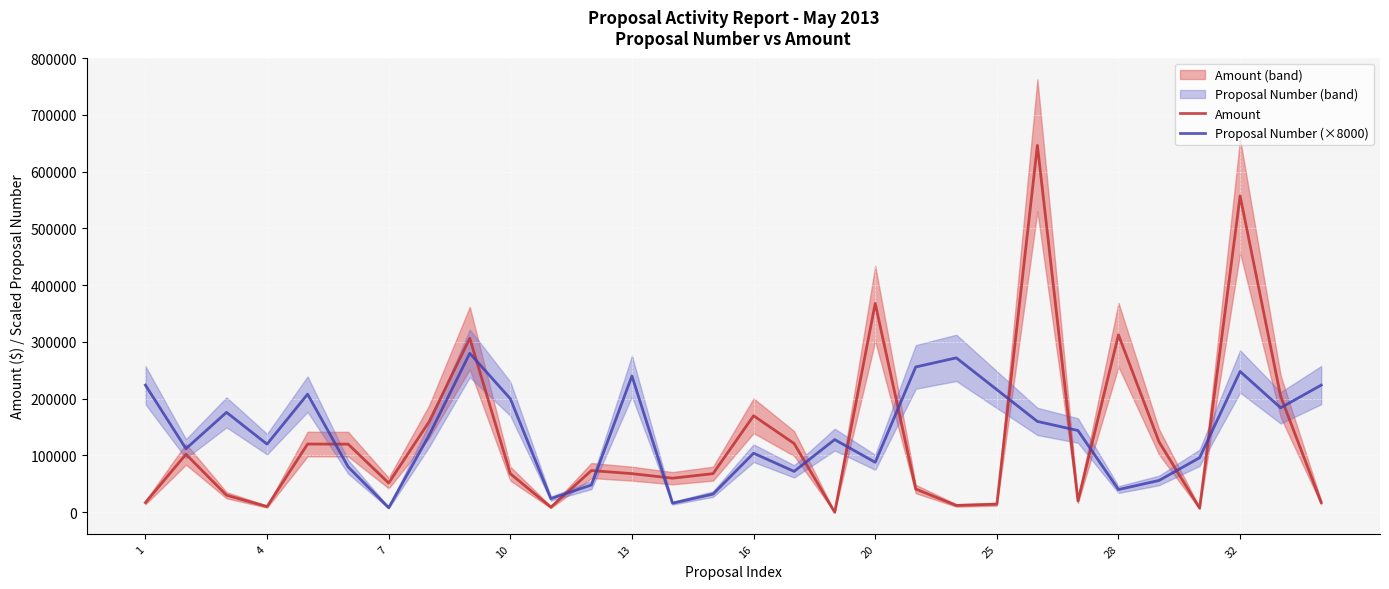

What is the highest value of the Amount series?

646345